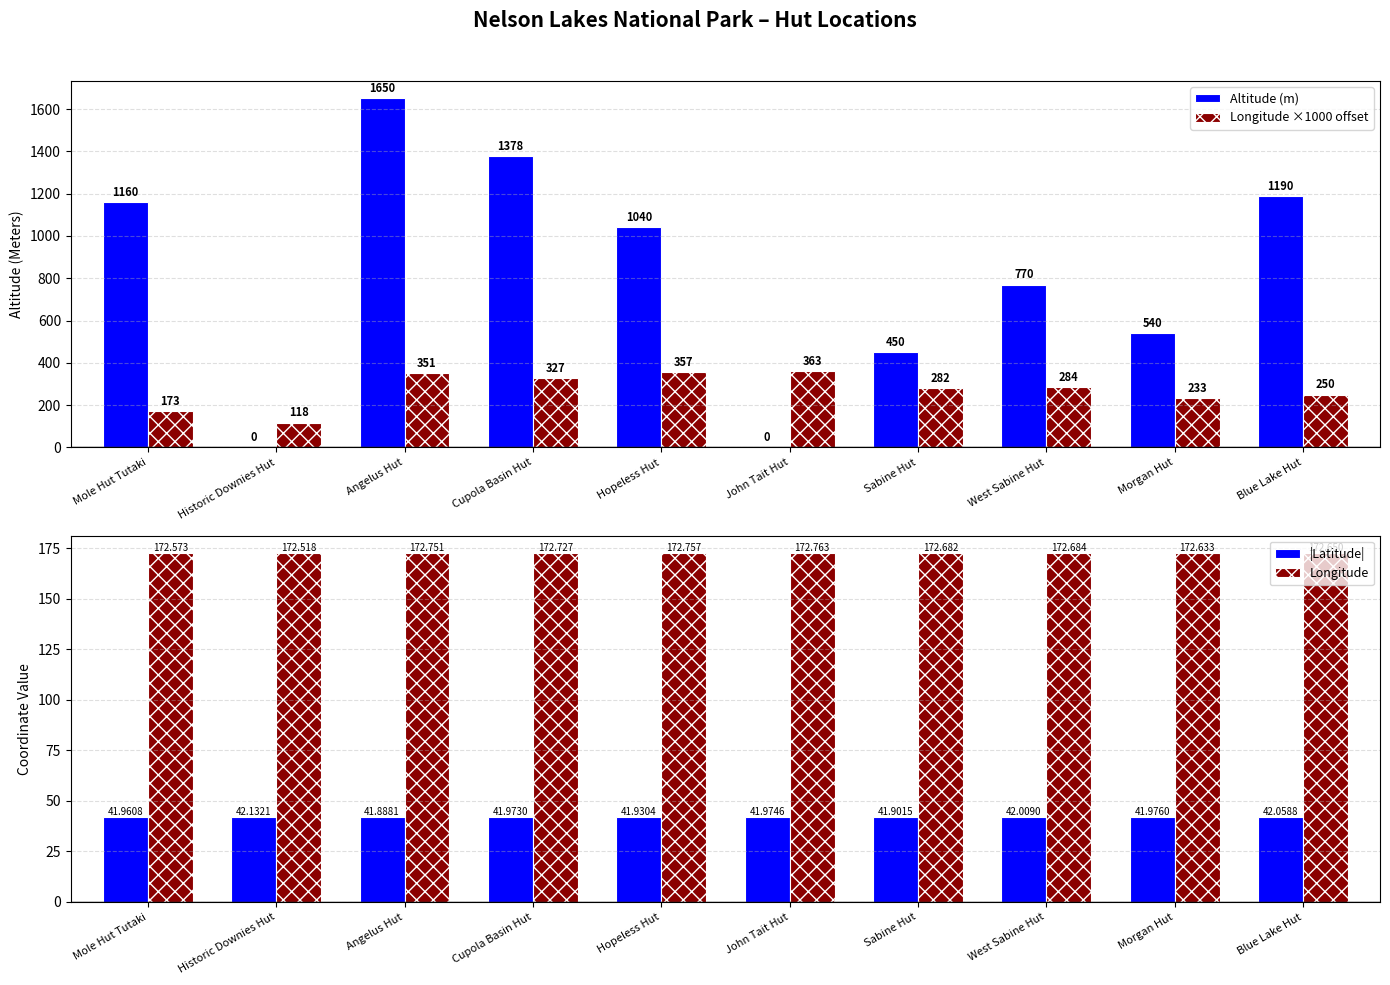

Between West Sabine Hut and Cupola Basin Hut, which is larger?

Cupola Basin Hut